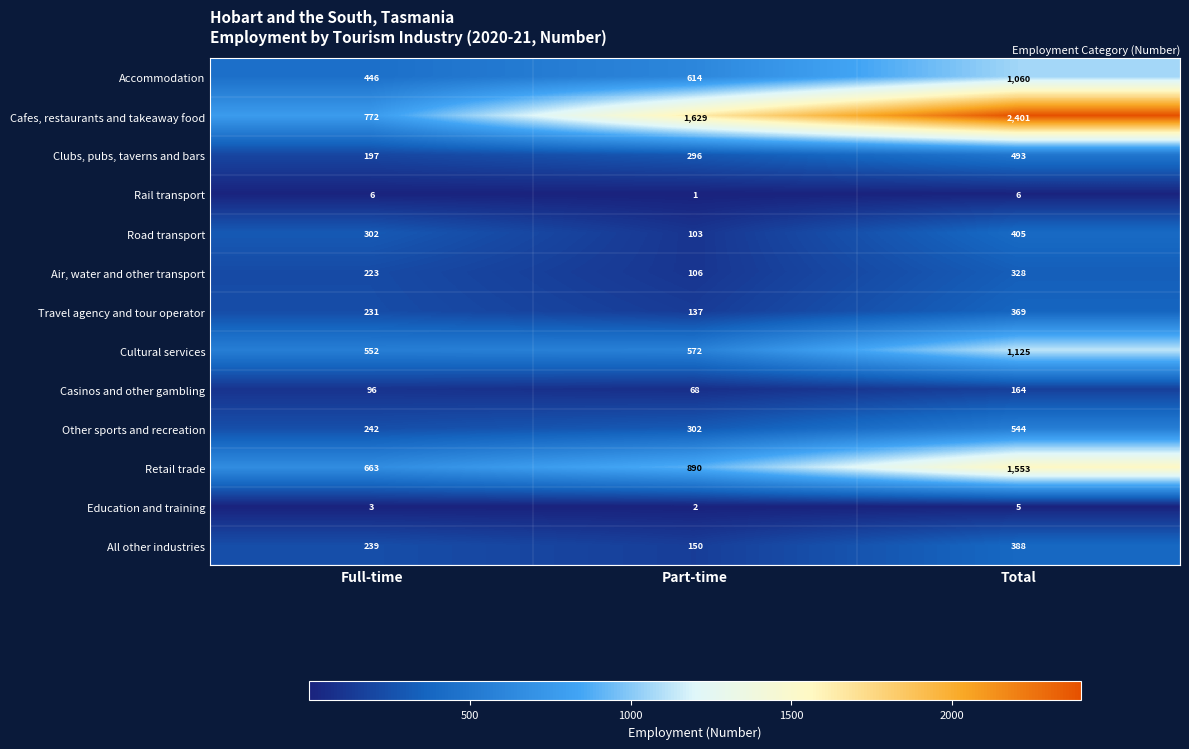

Which series has the largest total across all categories?

Cafes, restaurants and takeaway food